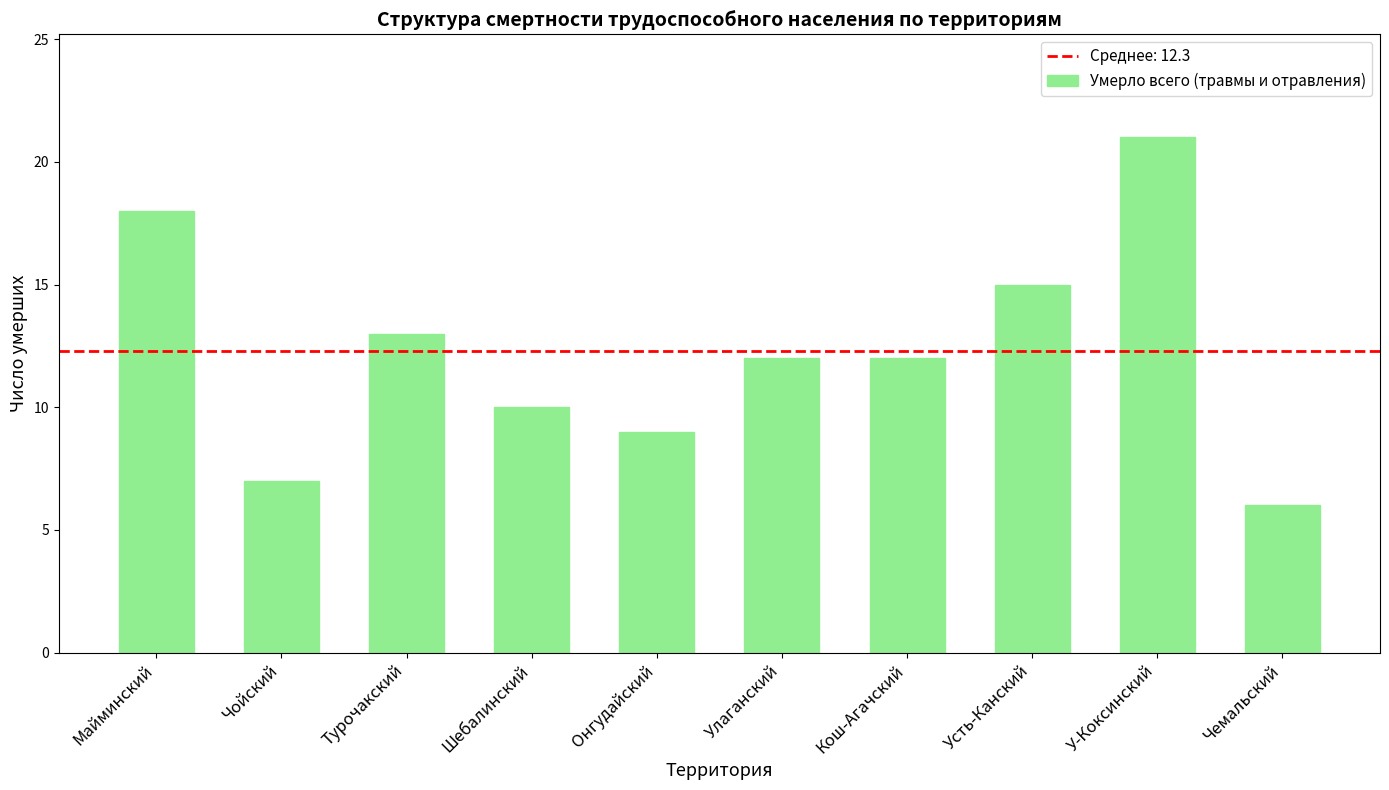

What is the value of the 1st bar from the left?

18